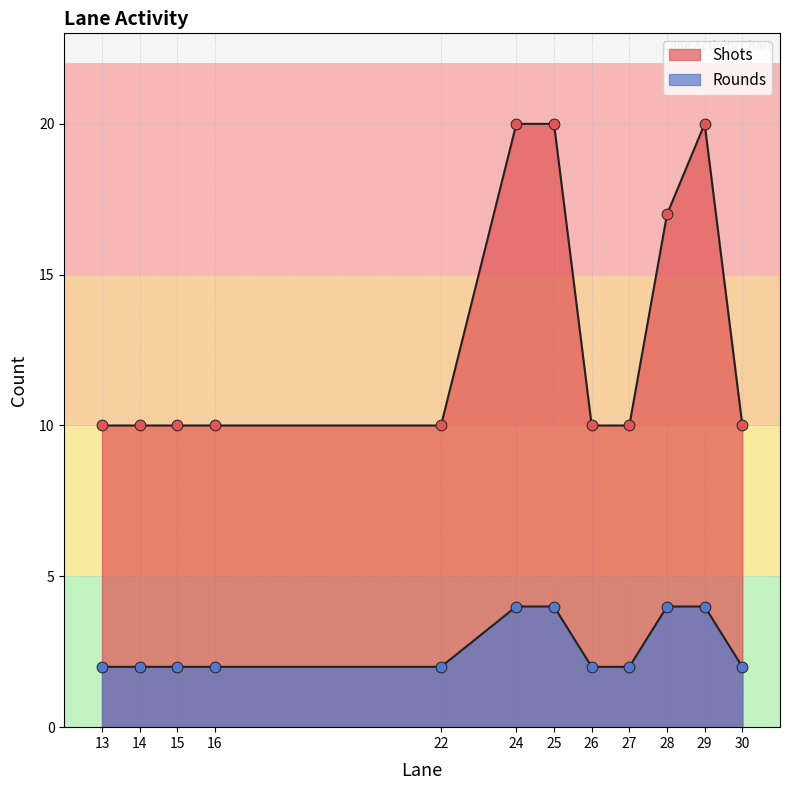

At how many categories does at least one series exceed 3?

12